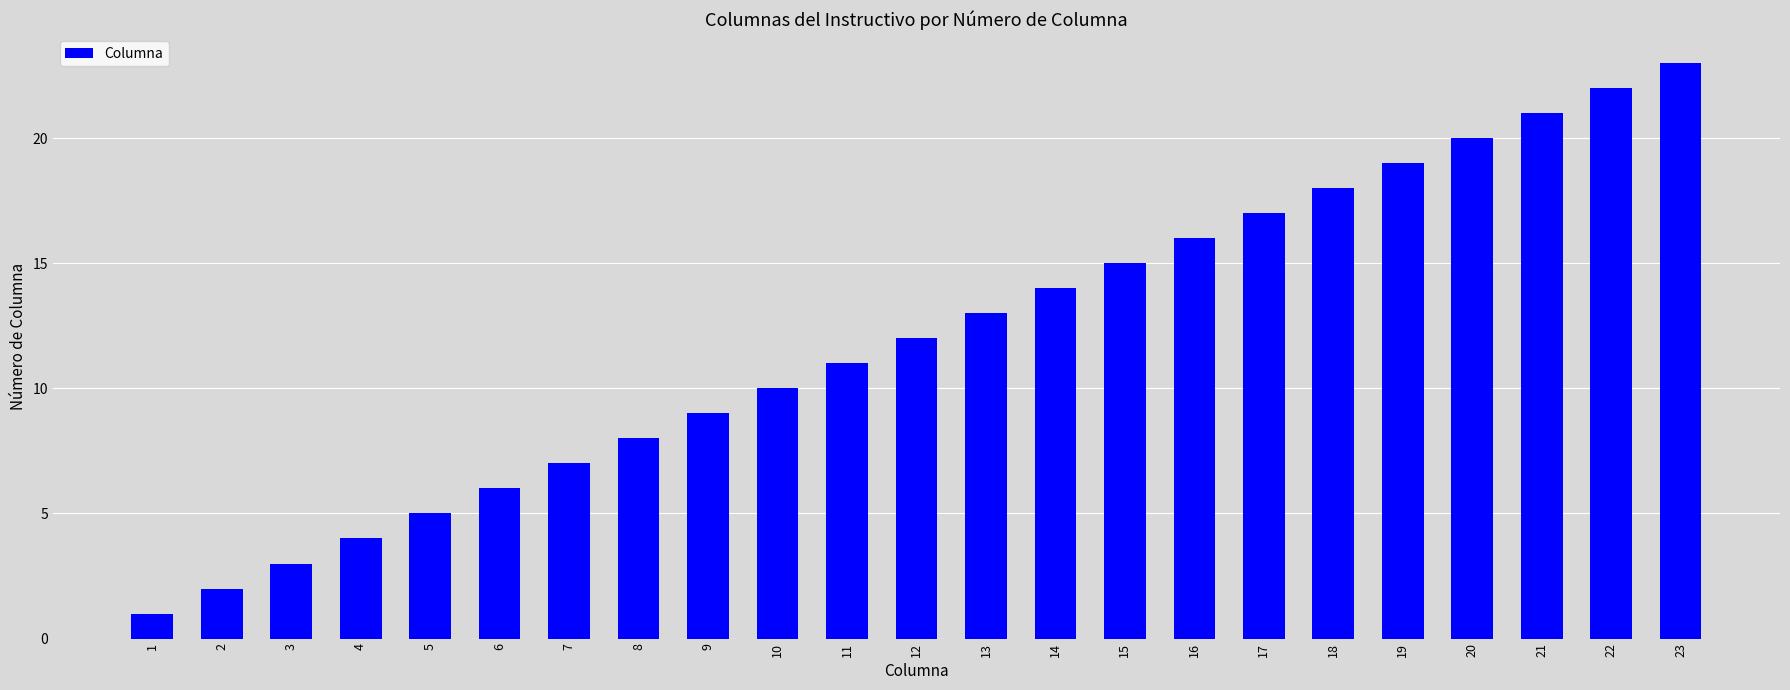

What is the greatest value displayed?

23